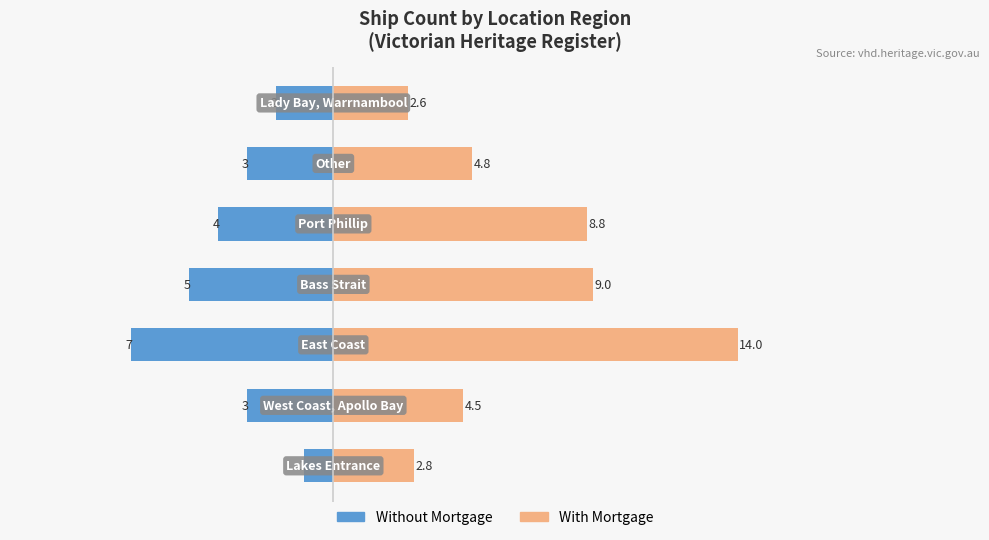

Reading left to right, list all the values displayed in this chart.

Without Mortgage: 0=-1.0	1=-3.0	2=-7.0	3=-5.0	4=-4.0	5=-3.0	6=-2.0
With Mortgage: 0=2.8	1=4.5	2=14.0	3=9.0	4=8.8	5=4.8	6=2.6